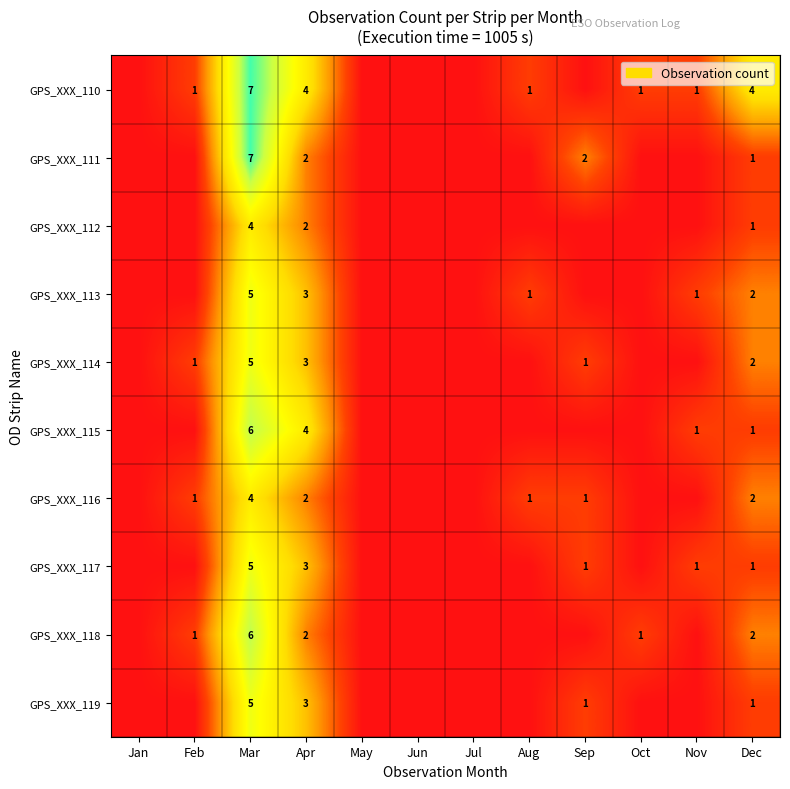

At how many categories does at least one series exceed 3?

3